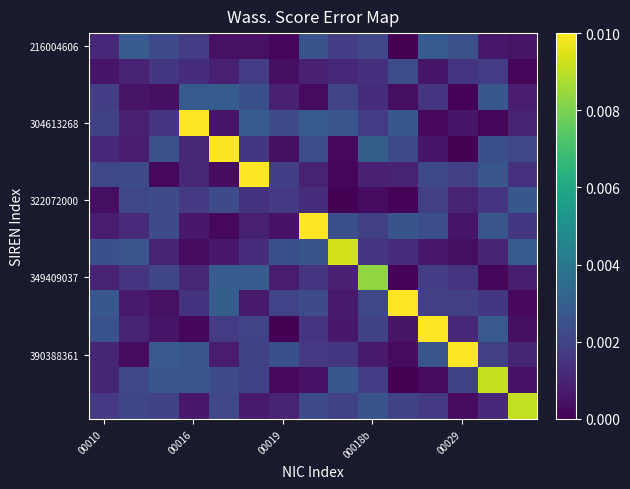

Which category has the highest value across all series?

00029